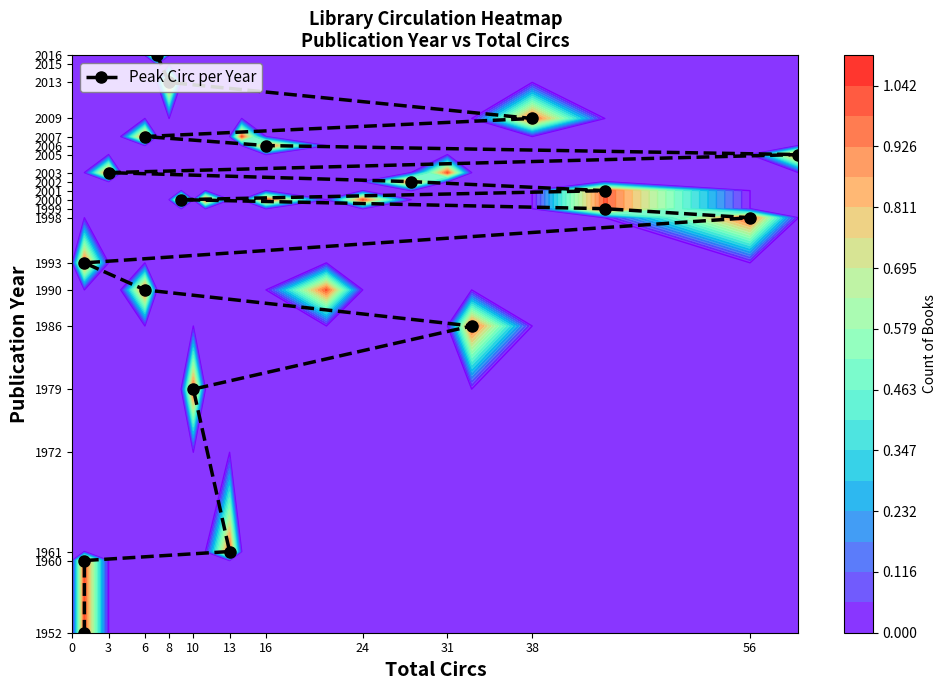

How many data points are less than 2000?

9